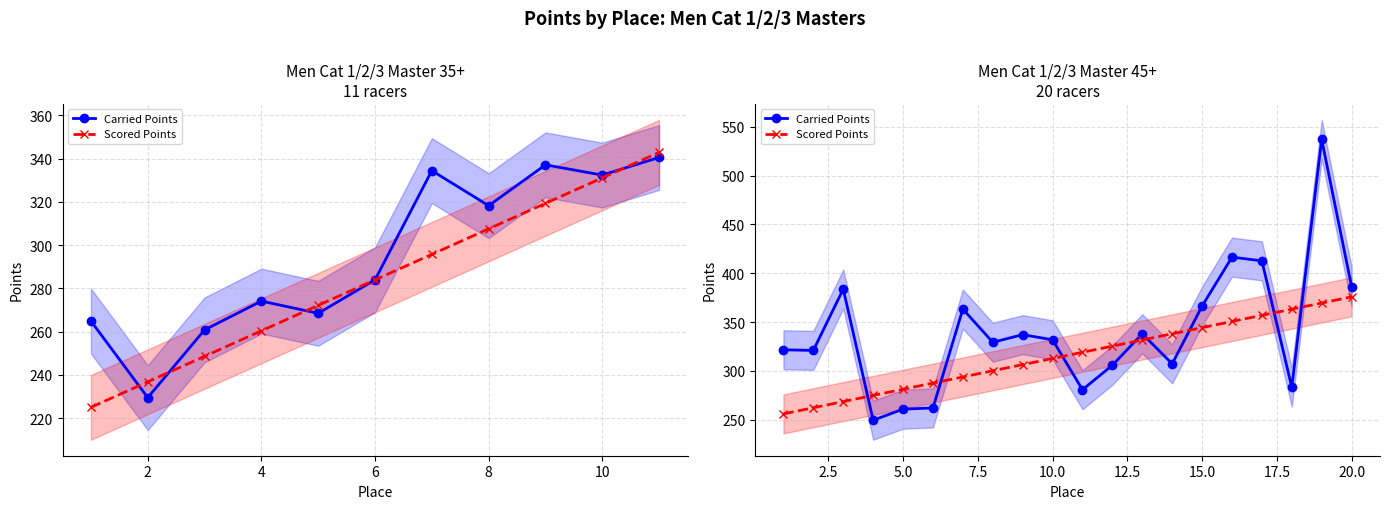

List the series in order of their peak value, lowest first.

Scored Points, Carried Points